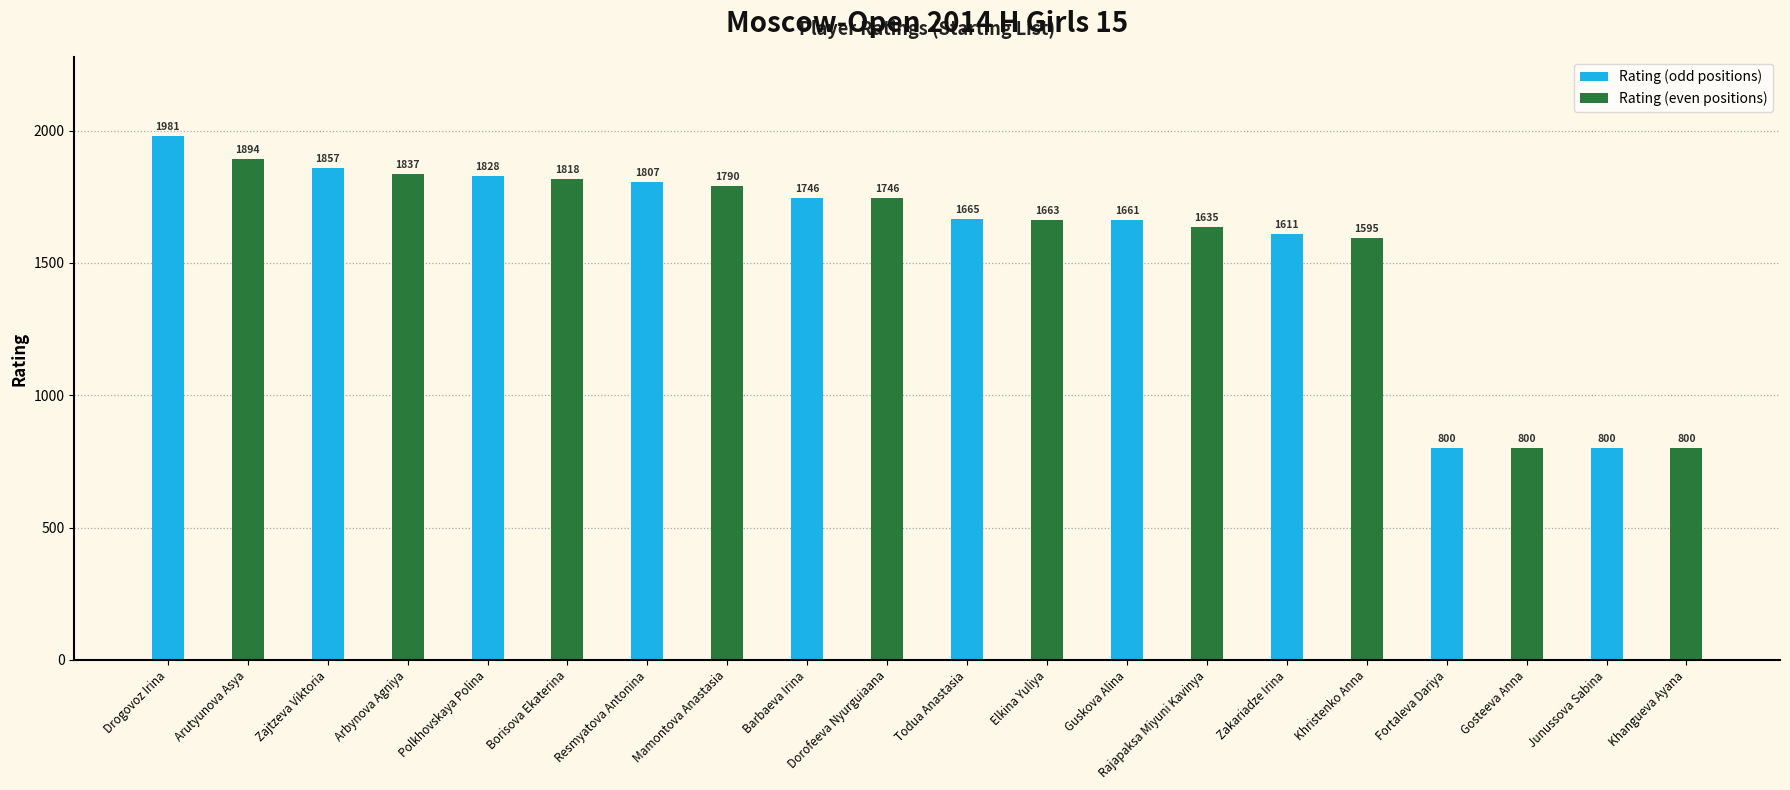

Which series has the widest spread of values?

Rating (odd positions)